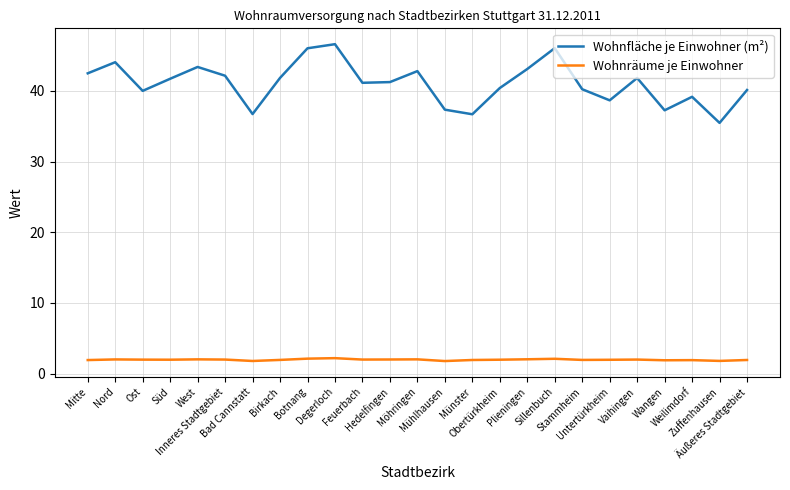

What is the difference between the maximum and minimum values in the Wohnfläche je Einwohner (m²) series?

11.1